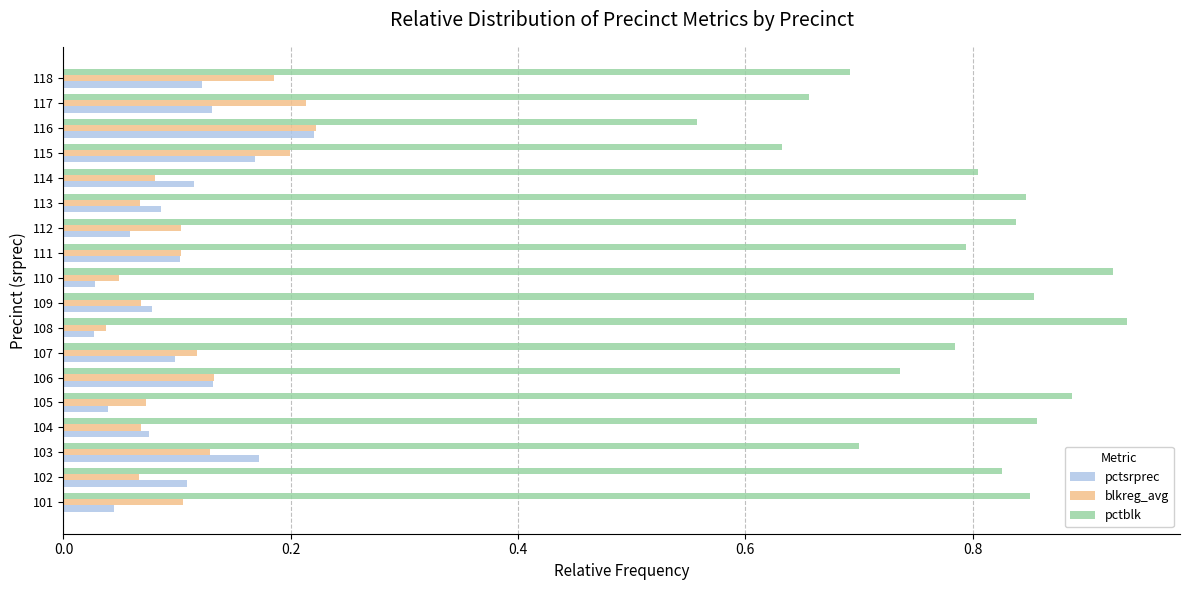

How many data points does each series have?

18